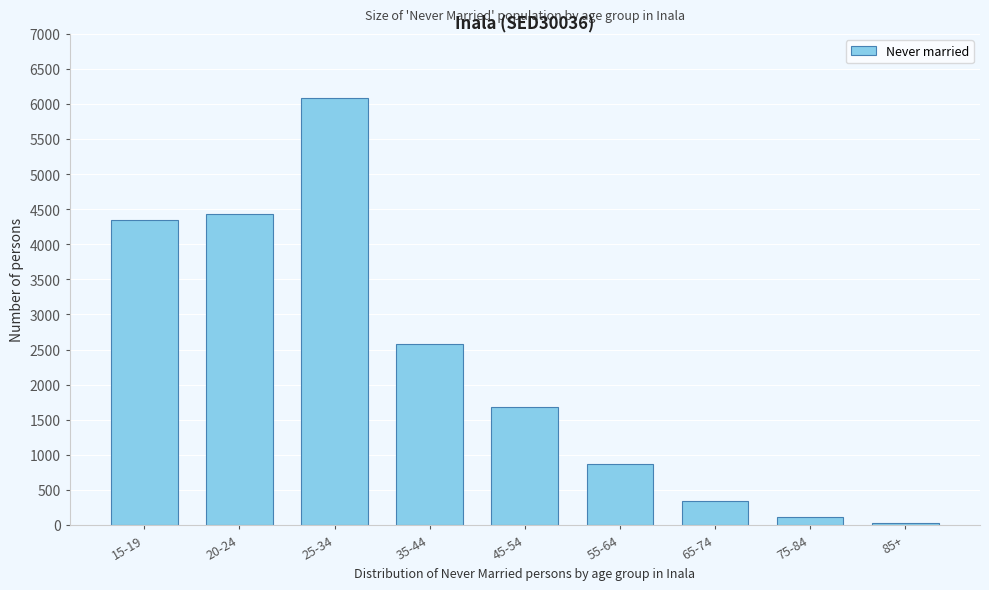

Reading right to left, extract all data points from this chart.

22	112	342	871	1677	2579	6087	4439	4349